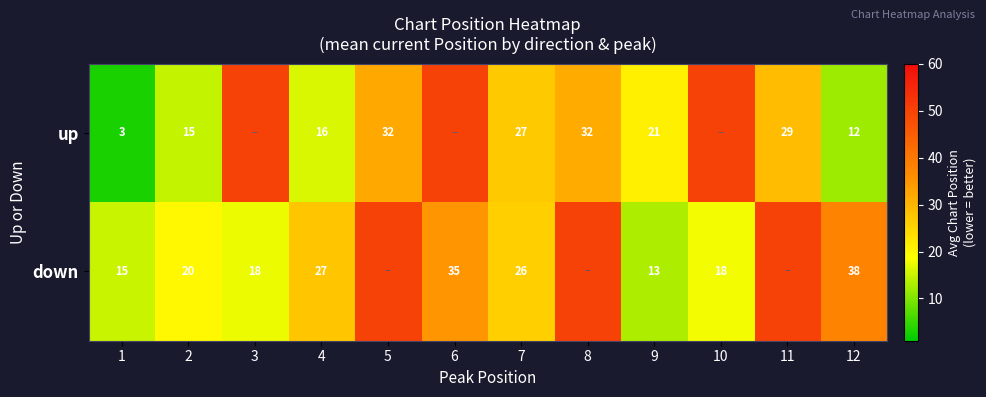

Is the value of up at 11 greater than the value of down at 1?

Yes